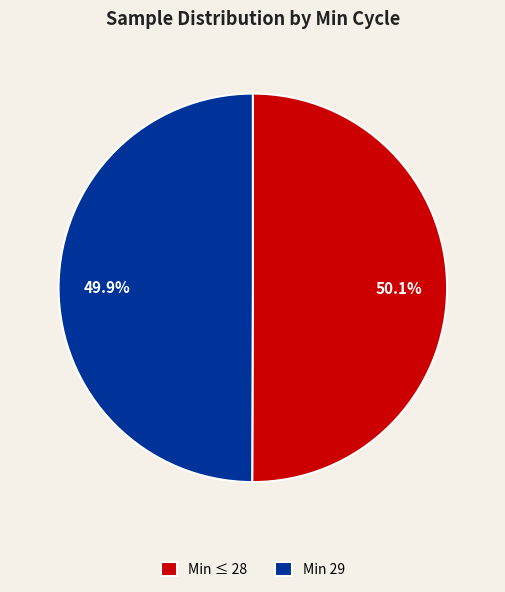

Is there a majority slice in this chart?

Yes